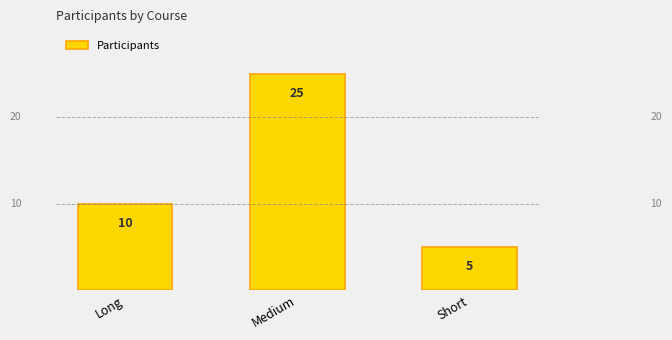

The chart shows a value of 2 at Long. True or false?

False